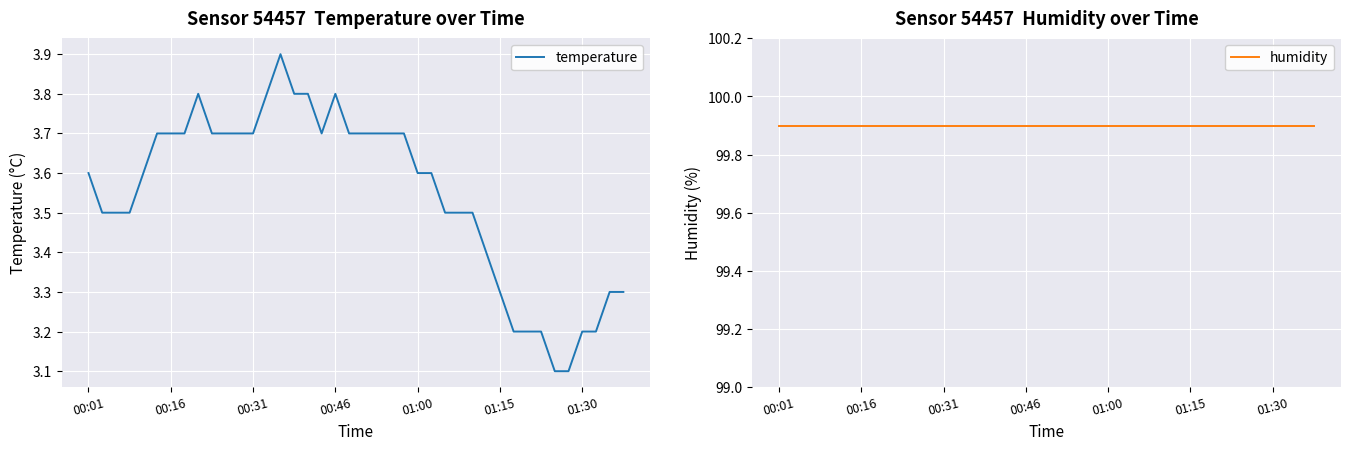

What is the average value of the temperature series?

3.5